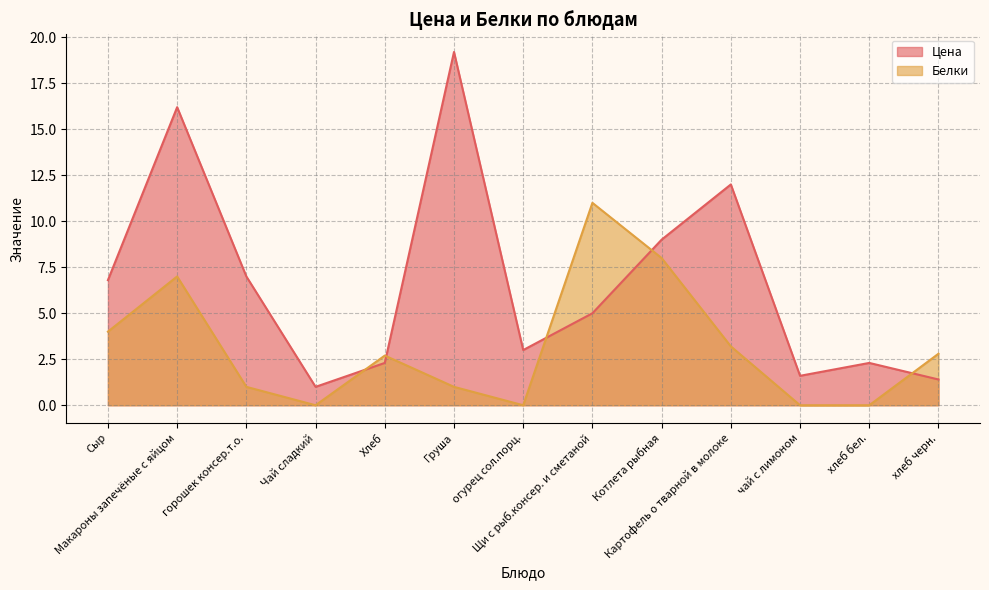

Between which two adjacent categories do Цена and Белки first intersect?

Чай сладкий and Хлеб